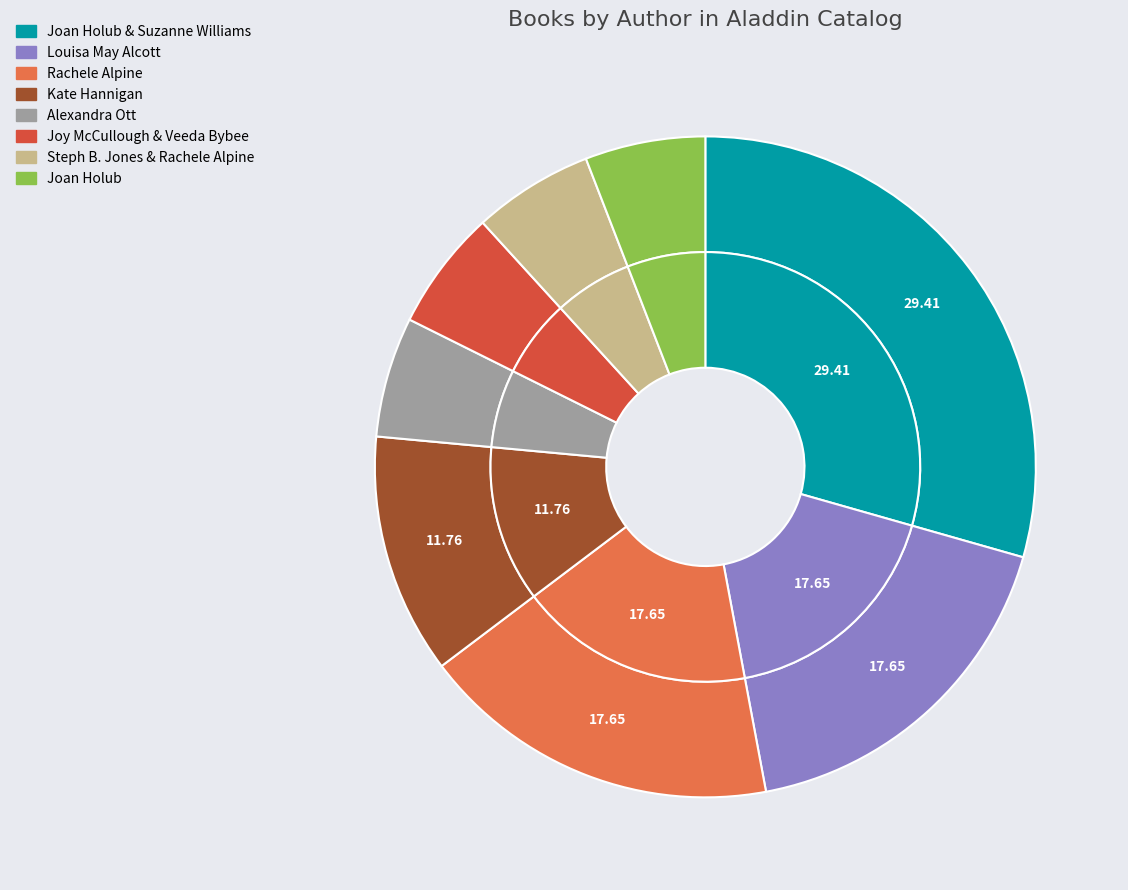

Rank the categories by value from highest to lowest.

Joan Holub & Suzanne Williams, Louisa May Alcott, Rachele Alpine, Kate Hannigan, Alexandra Ott, Joy McCullough & Veeda Bybee, Steph B. Jones & Rachele Alpine, Joan Holub